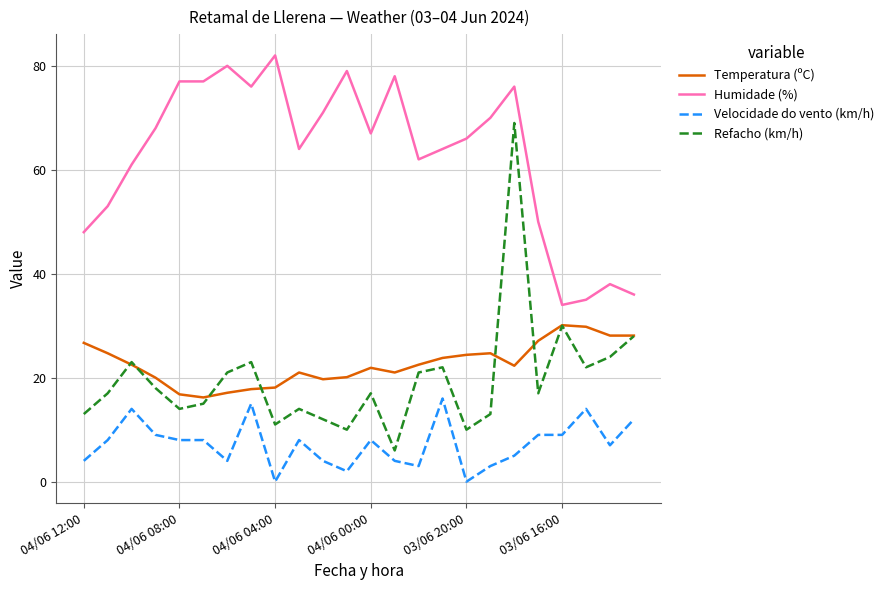

List the series in order of their peak value, lowest first.

Velocidade do vento (km/h), Temperatura (ºC), Refacho (km/h), Humidade (%)